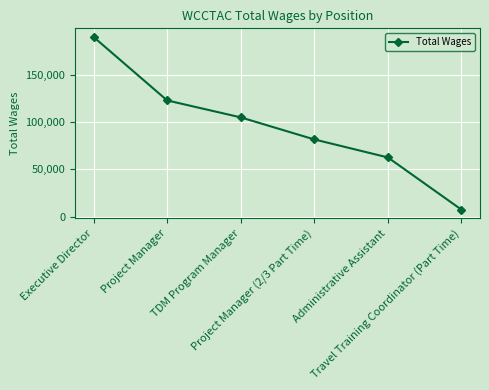

The value at Executive Director is 189818. True or false?

True